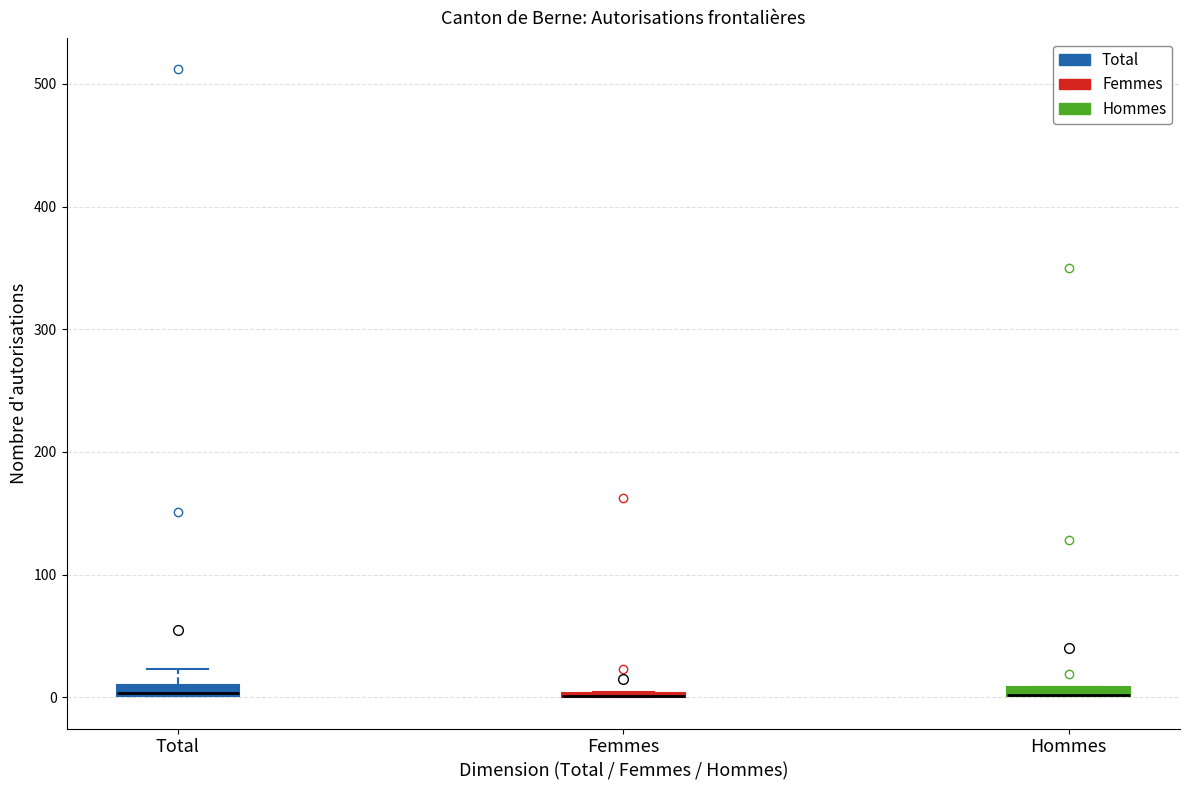

Where is the lower edge of the box for Hommes on the y-axis? The values are not printed on the chart, so give them approximately, as read against the axis.

0